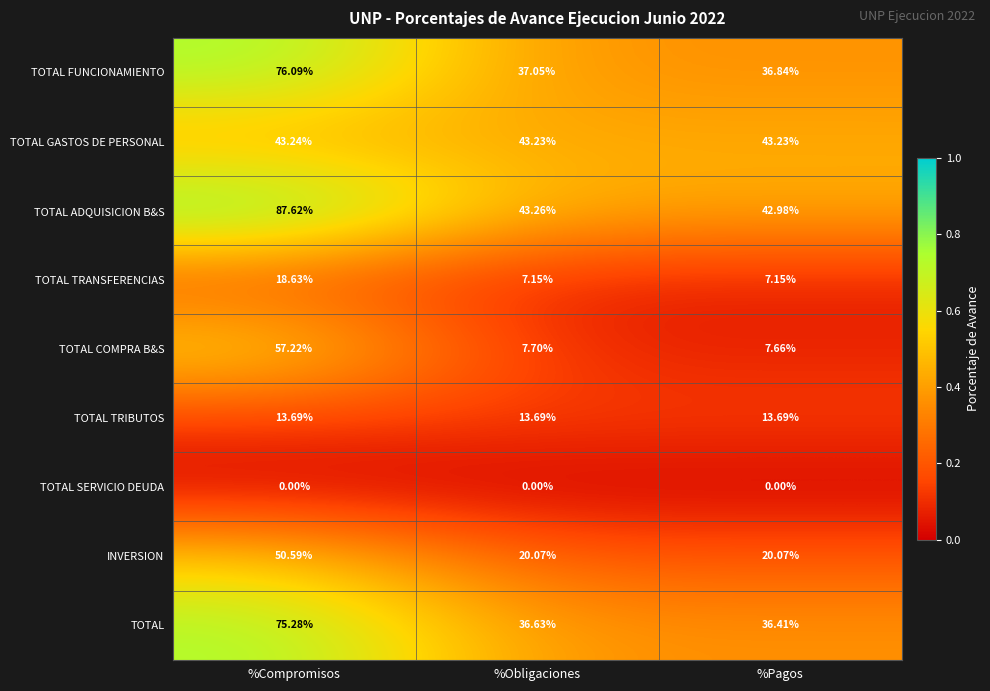

Which category has the highest value in the TOTAL FUNCIONAMIENTO series?

%Compromisos